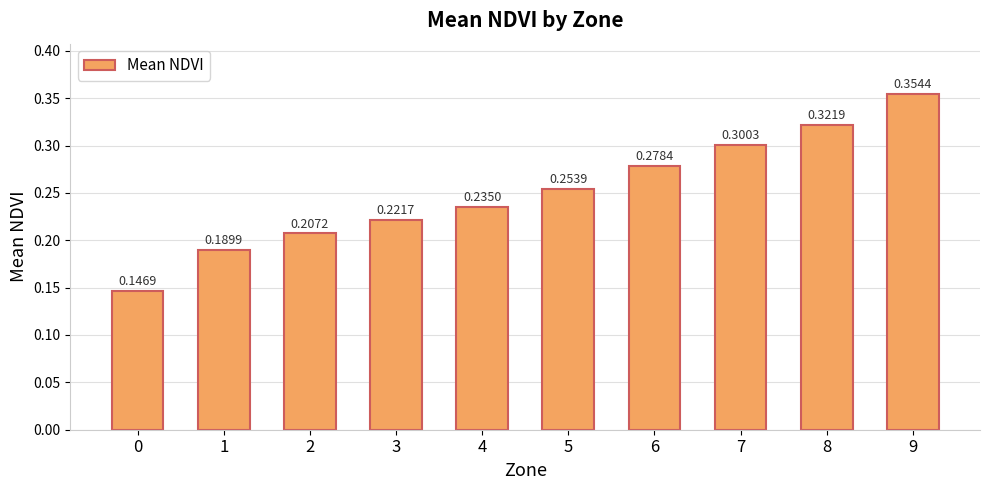

What is the change in value from 1 to 7?

+0.1